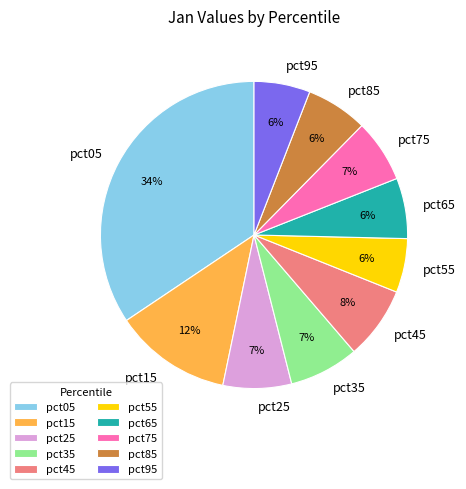

Is there any slice that represents more than half of the pie?

No